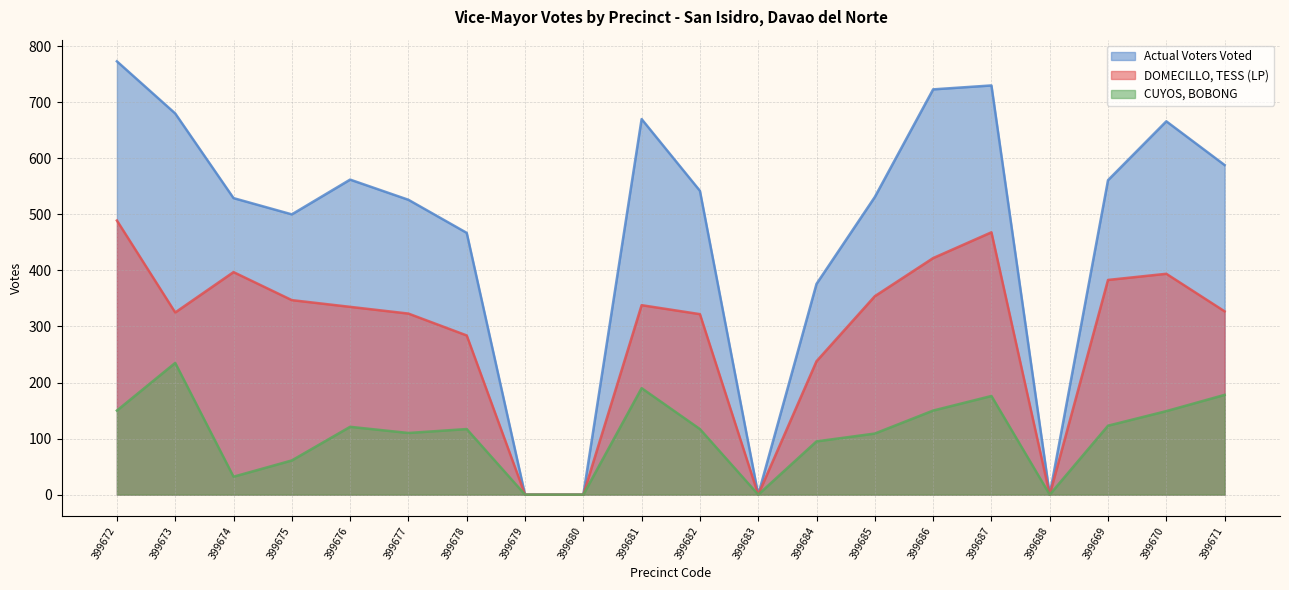

What is the sum of all DOMECILLO, TESS (LP) values?

5746